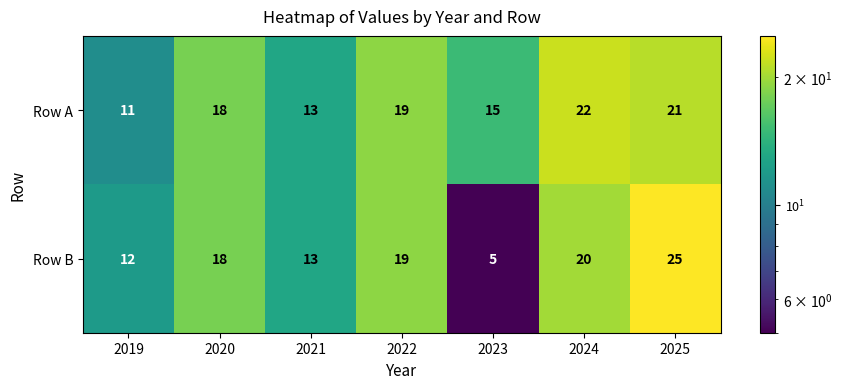

Between 2022 and 2024, which series saw the biggest shift?

Row A